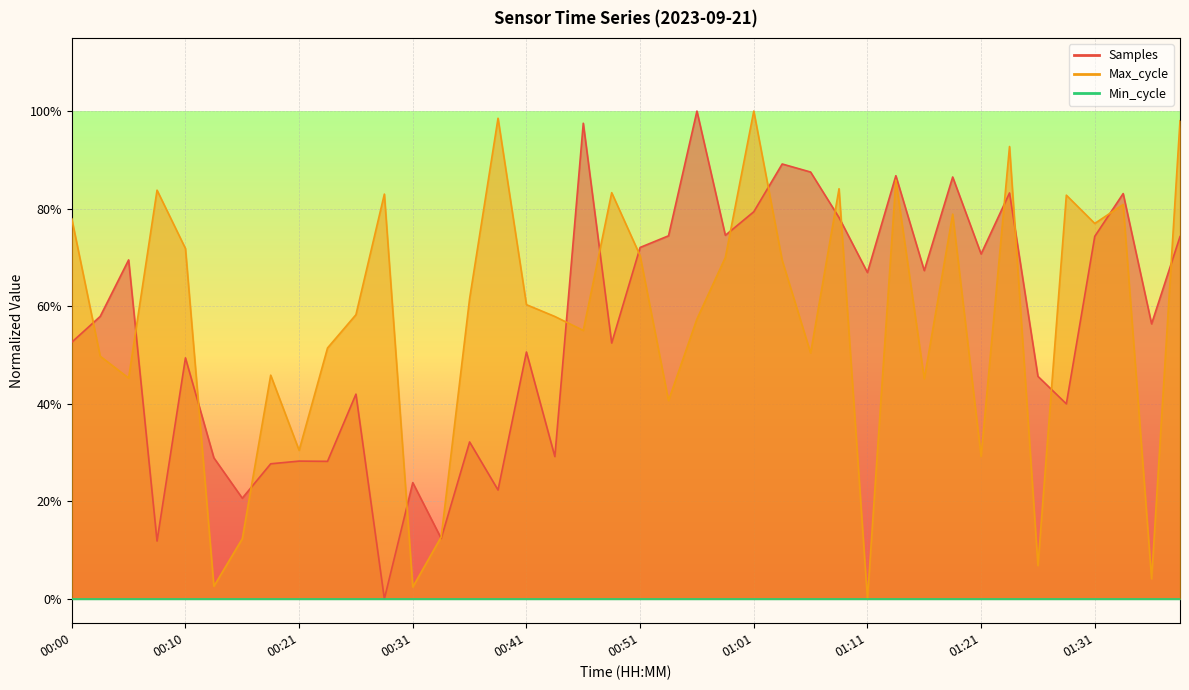

Is the value of Max_cycle at 00:55 greater than the value of Samples at 00:43?

Yes